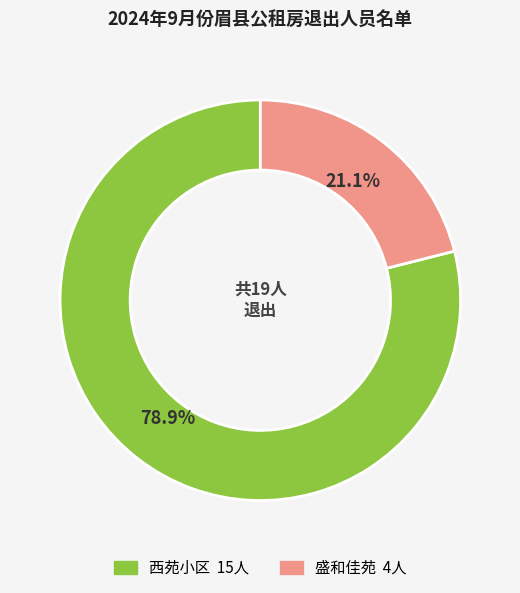

Count the number of slices in the pie.

2